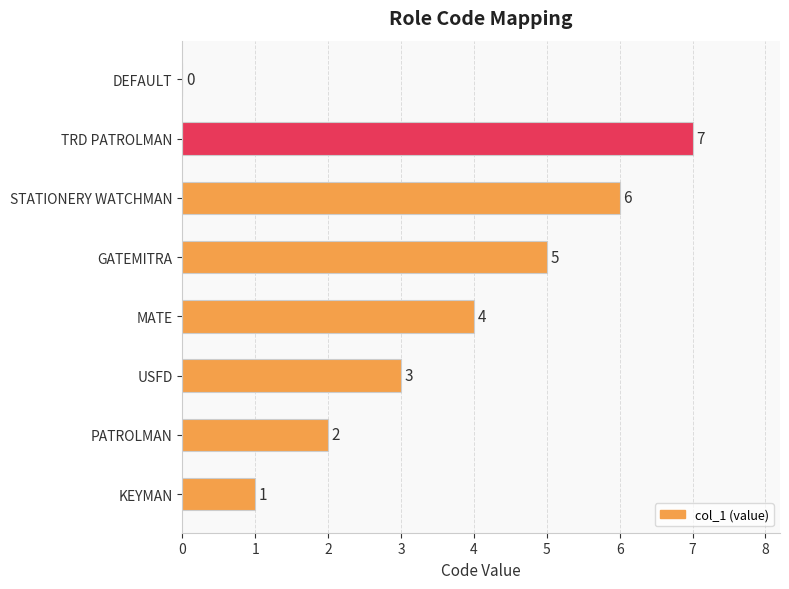

What is the change in value from KEYMAN to USFD?

+2